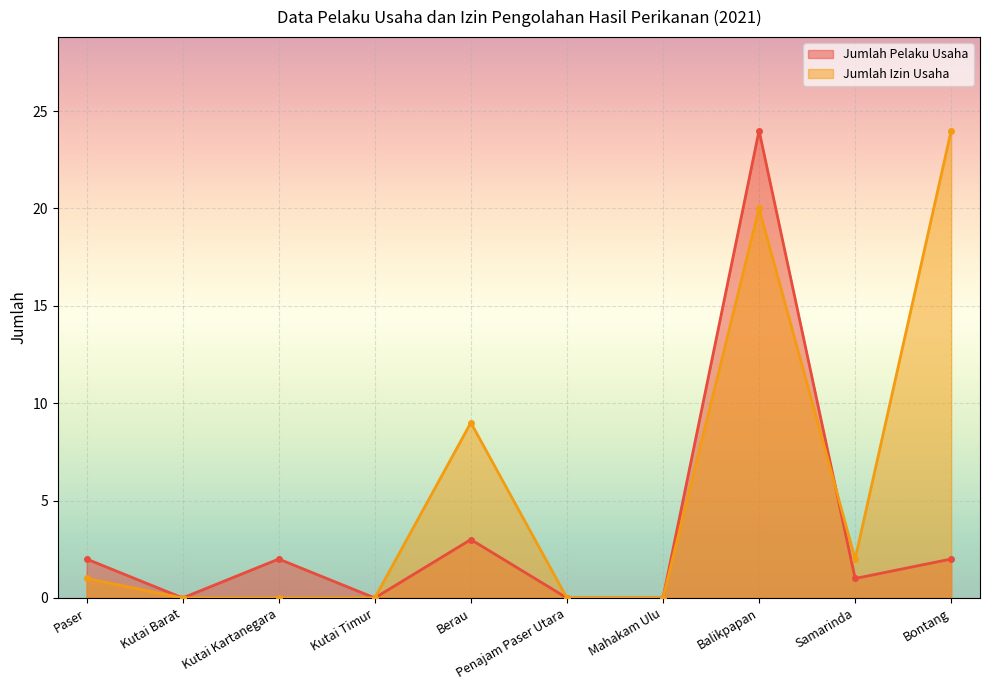

At which category is the sum across all series the highest?

Balikpapan